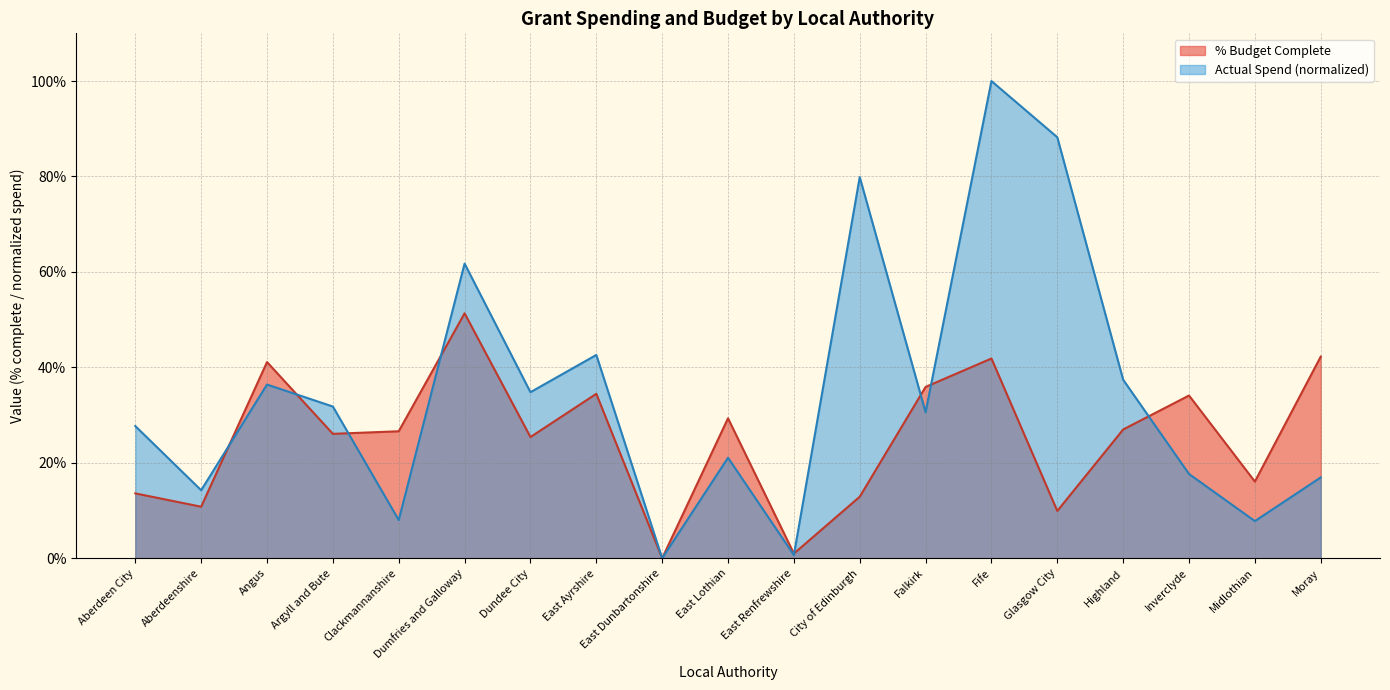

Which series has the largest range (max minus min)?

Actual Spend (normalized)